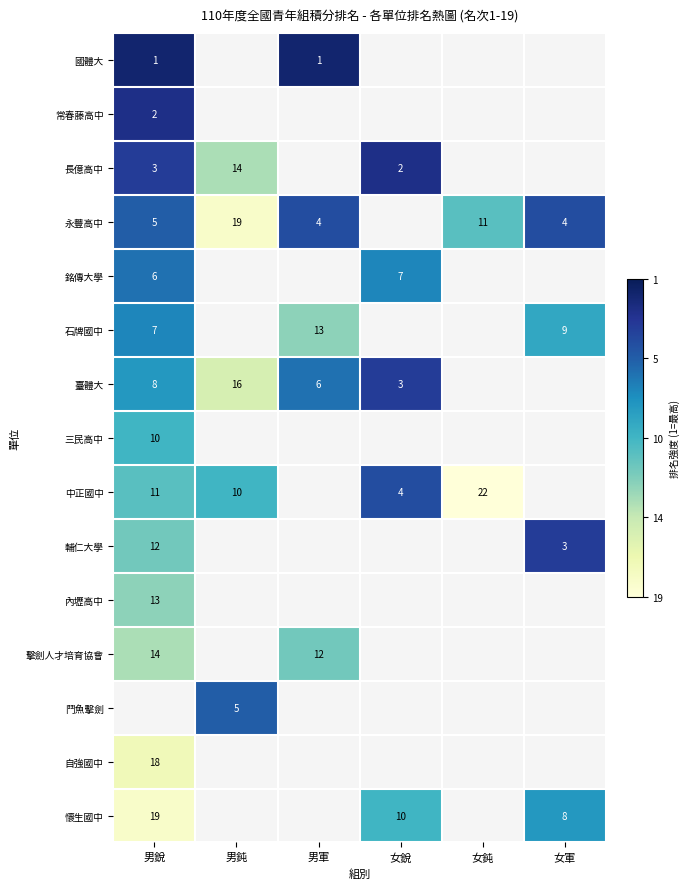

How many distinct data groups are displayed?

15